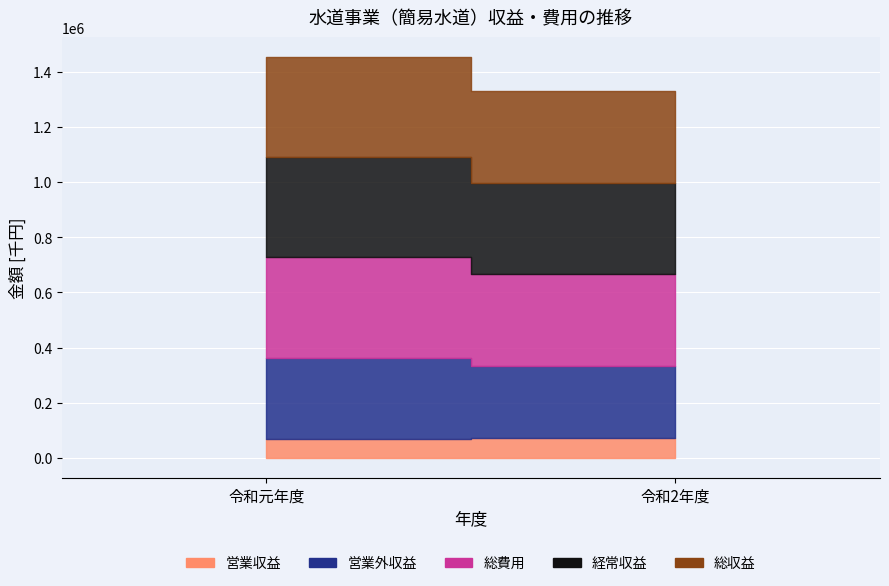

At how many categories does at least one series exceed 198061?

2